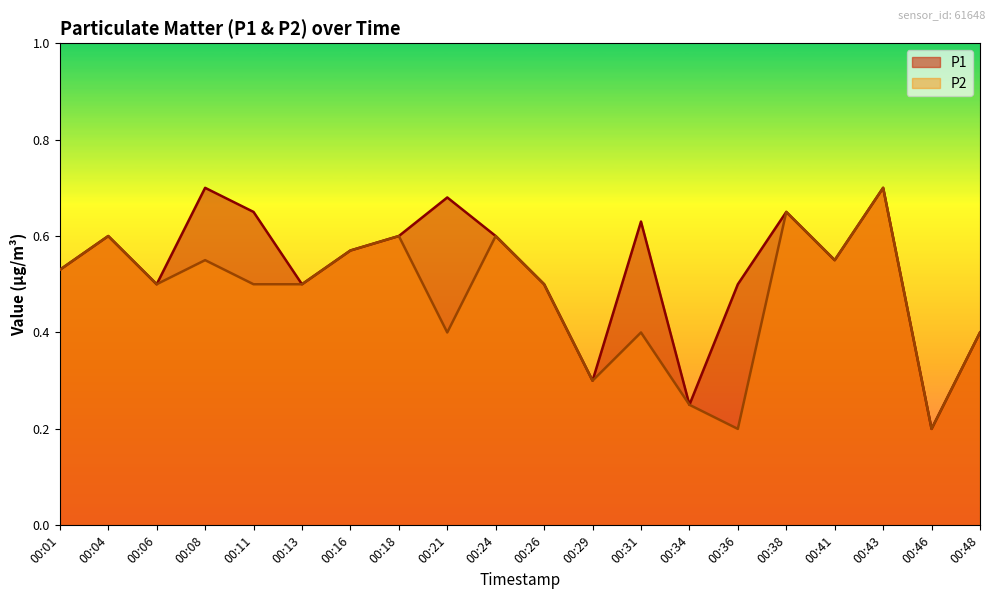

Rank the categories by P1 value from highest to lowest.

00:08, 00:43, 00:21, 00:11, 00:38, 00:31, 00:04, 00:18, 00:24, 00:16, 00:41, 00:01, 00:06, 00:13, 00:26, 00:36, 00:48, 00:29, 00:34, 00:46